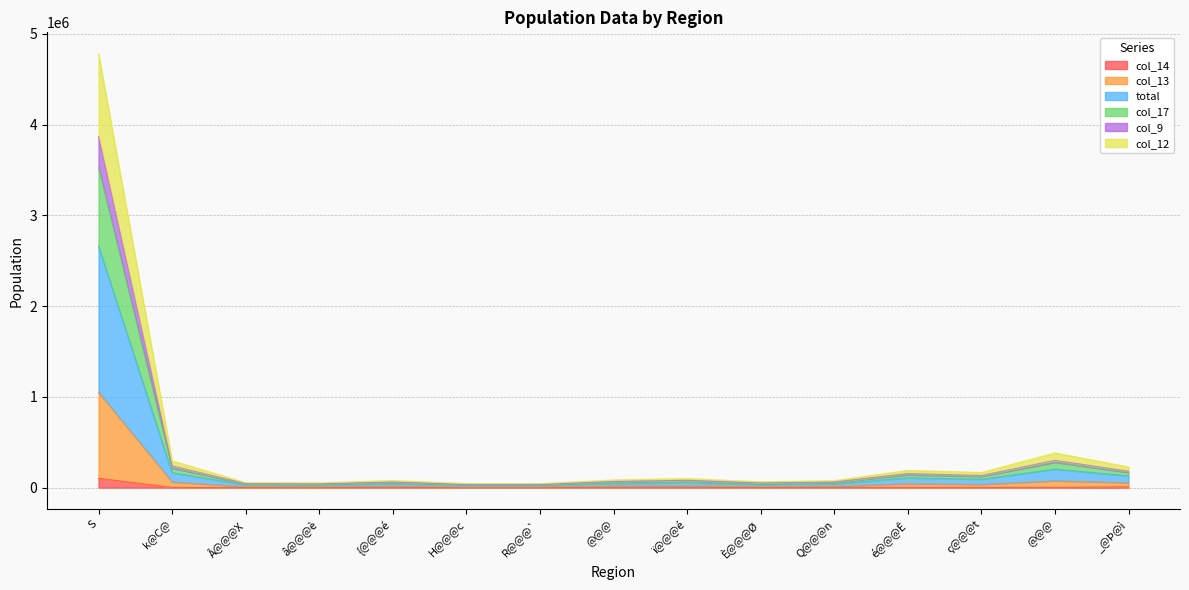

What is the difference between the col_14 values at _@Þ@ì and H@@@c?

8105